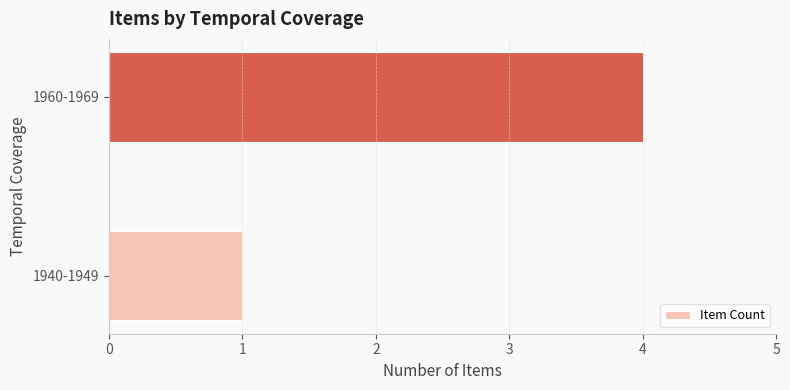

Are the bars grouped side by side (vs. stacked)?

No